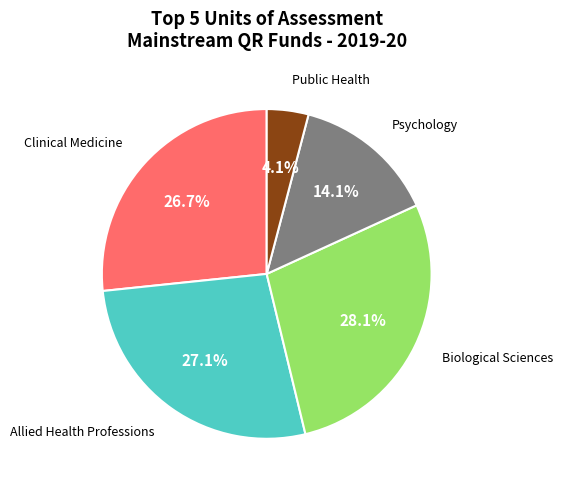

Does any single category account for the majority?

No